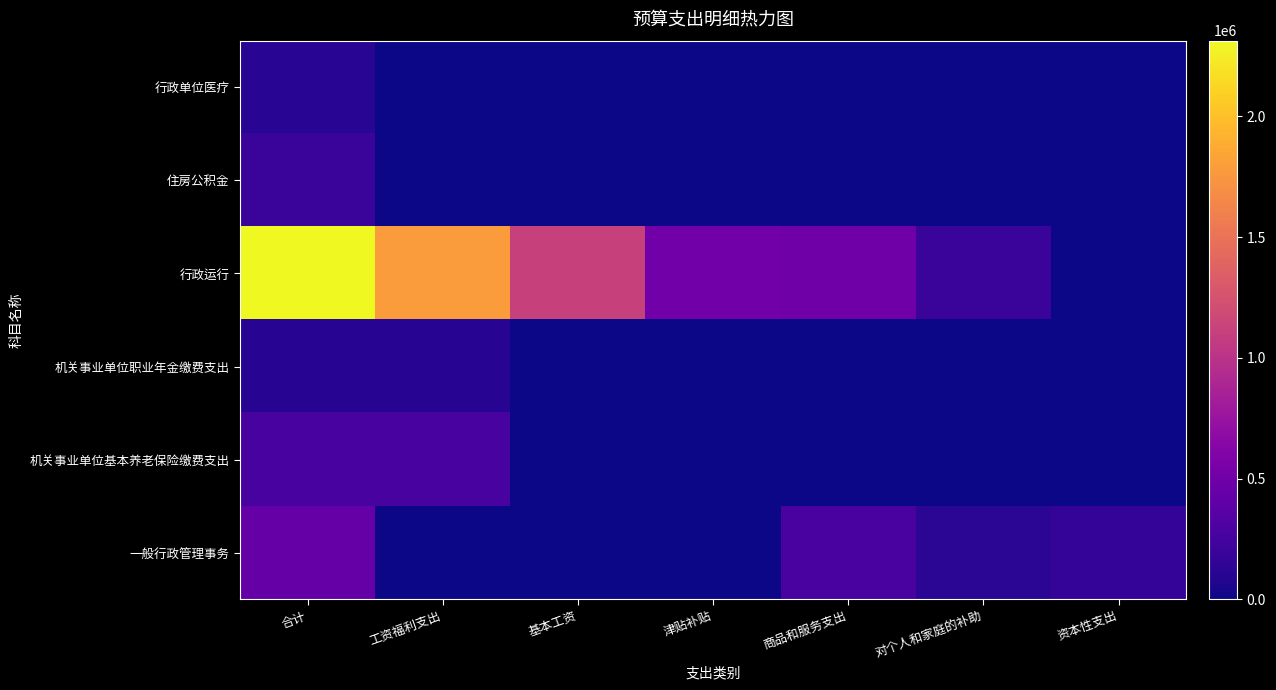

Which series has the largest range (max minus min)?

行政运行